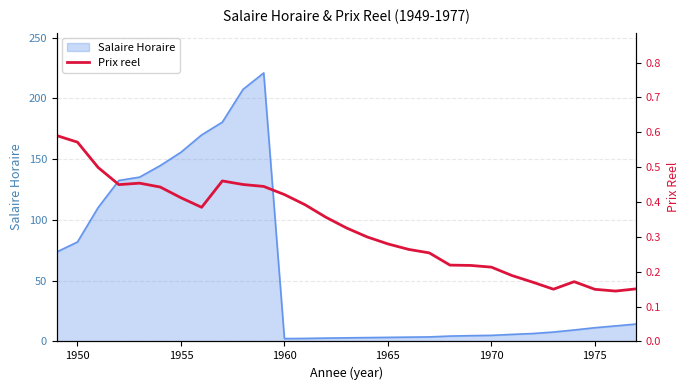

What is the maximum value for Salaire Horaire?

221.0